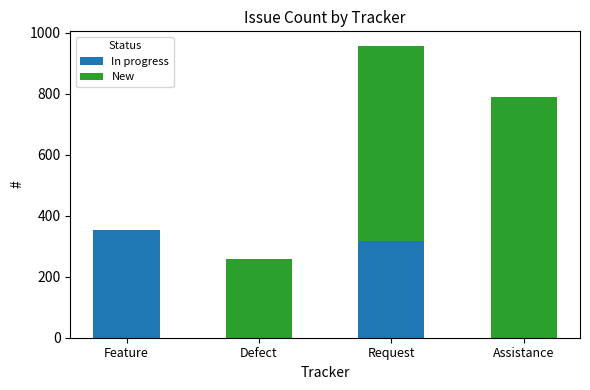

Reading right to left, transcribe the values for In progress.

Assistance=0	Request=318	Defect=0	Feature=353